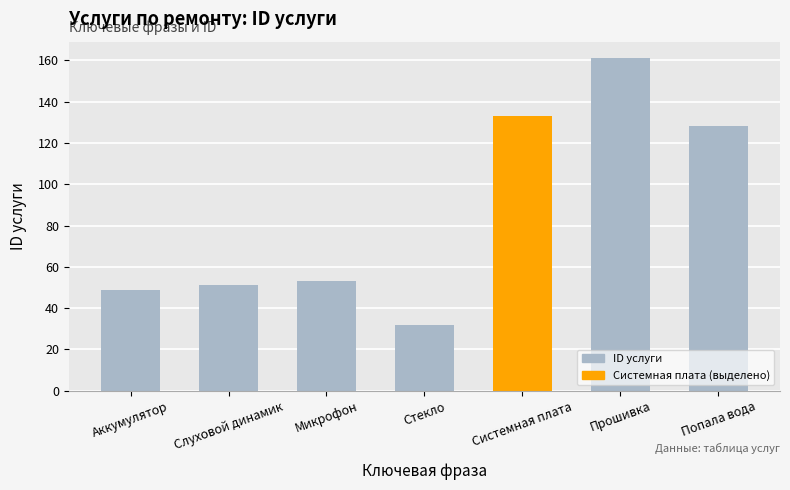

Where is the data nearest to the value 96?

Попала вода